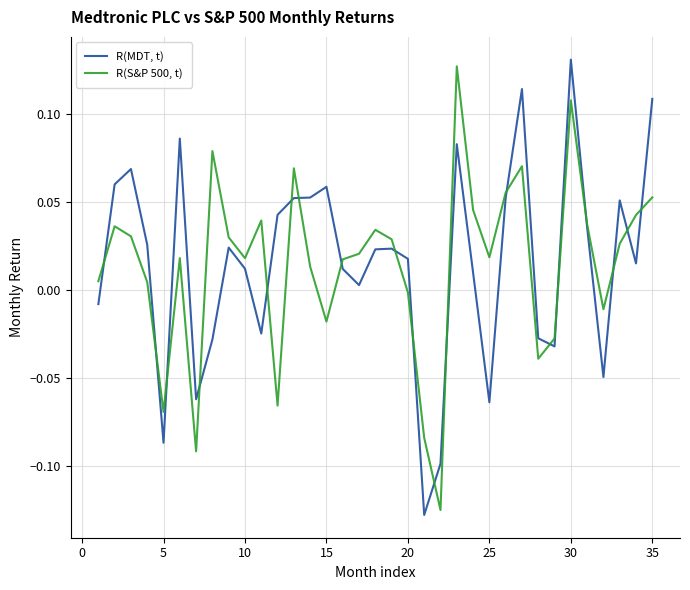

Rank the series by their average value, from highest to lowest.

R(MDT, t), R(S&P 500, t)